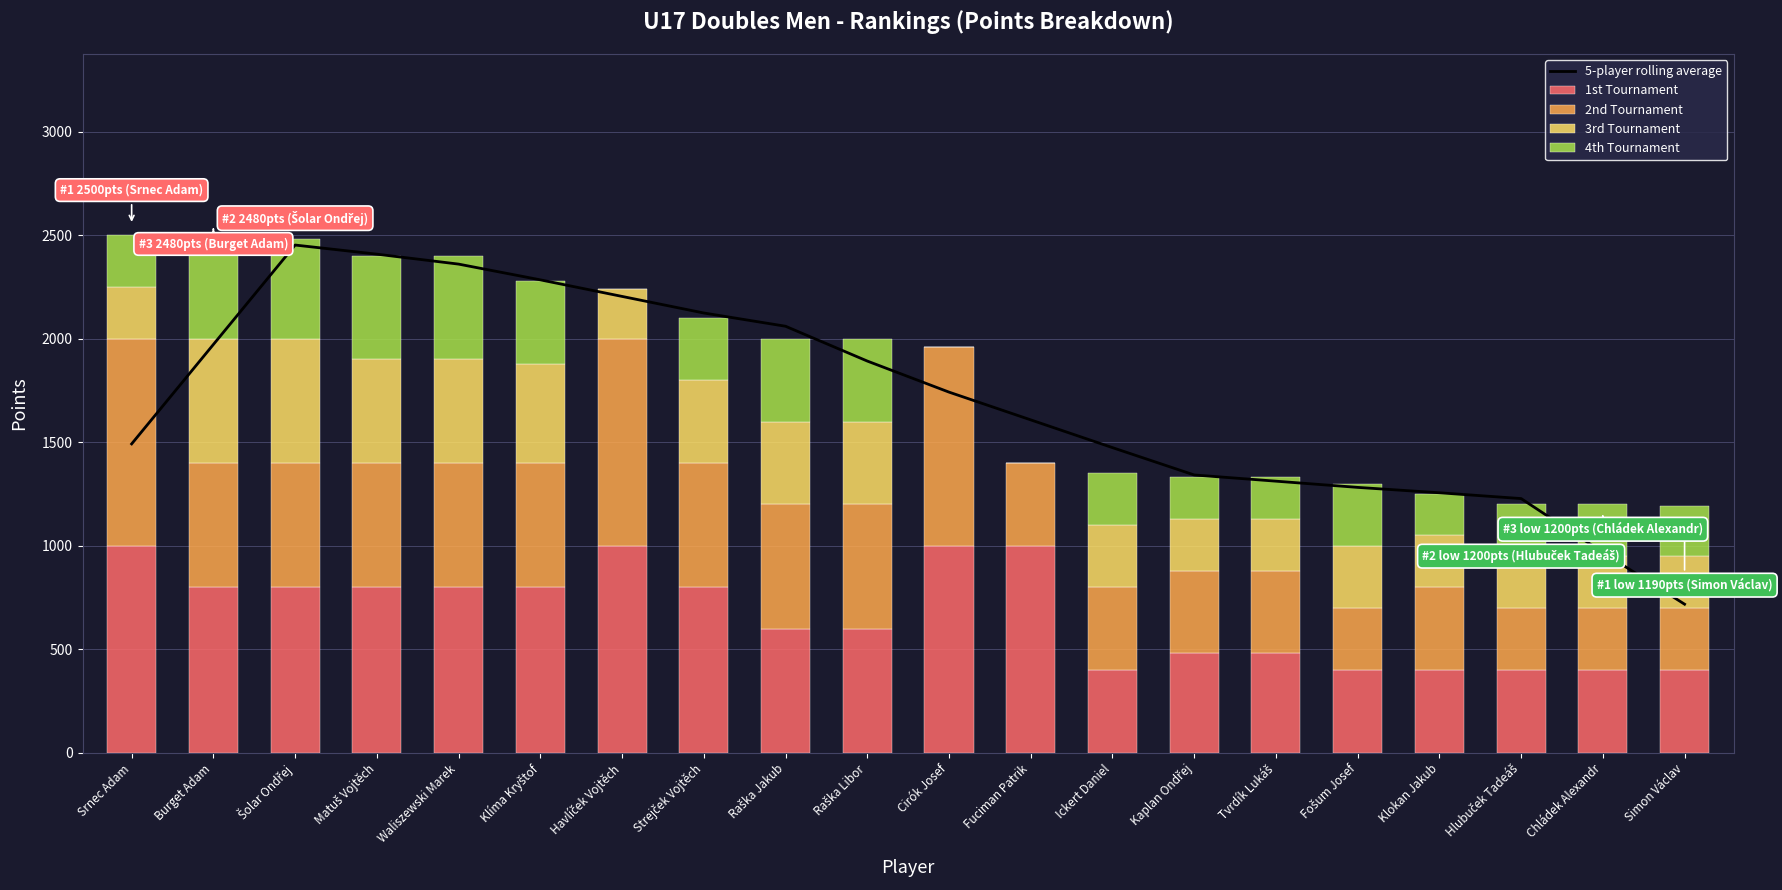

What is the average value of the 2nd Tournament series?

548